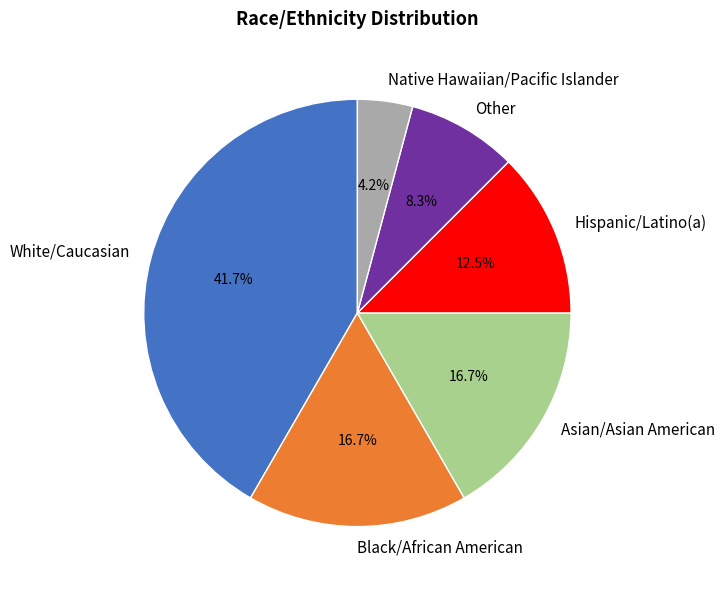

Is it true that Native Hawaiian/Pacific Islander is 4% of the pie?

True